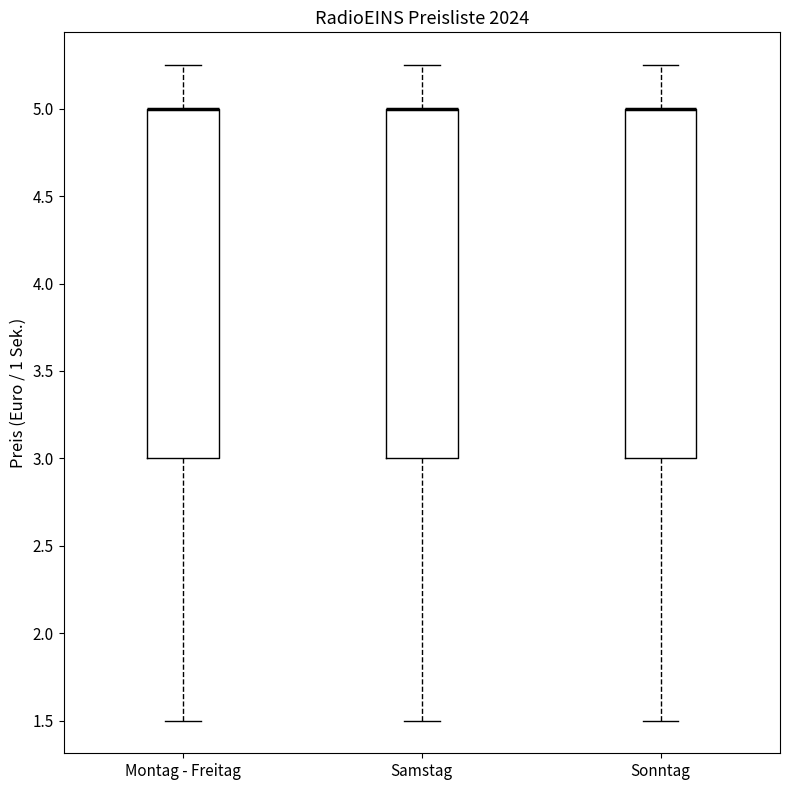

Reading left to right, transcribe this box plot: for each box, give where its median line is, the range the box spans, and where its two whiskers end, as read against the y-axis. The values are not printed on the chart, so give them approximately, as read against the axis.

Montag - Freitag: median 5.00 (drawn on the box's upper edge), box 3.00 to 5.00, whiskers 1.50 to 5.25
Samstag: median 5.00 (drawn on the box's upper edge), box 3.00 to 5.00, whiskers 1.50 to 5.25
Sonntag: median 5.00 (drawn on the box's upper edge), box 3.00 to 5.00, whiskers 1.50 to 5.25